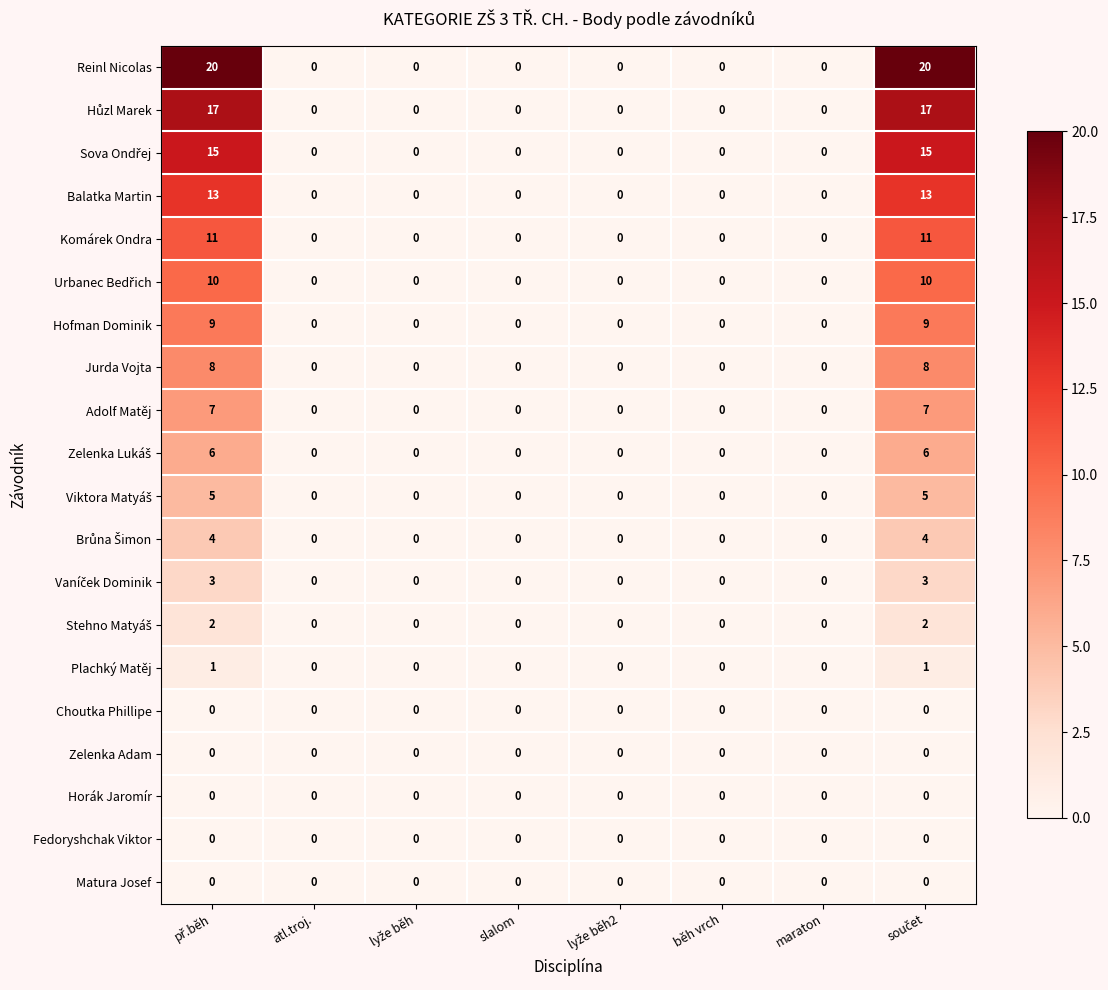

What is the difference between the maximum and minimum values in the Reinl Nicolas series?

20